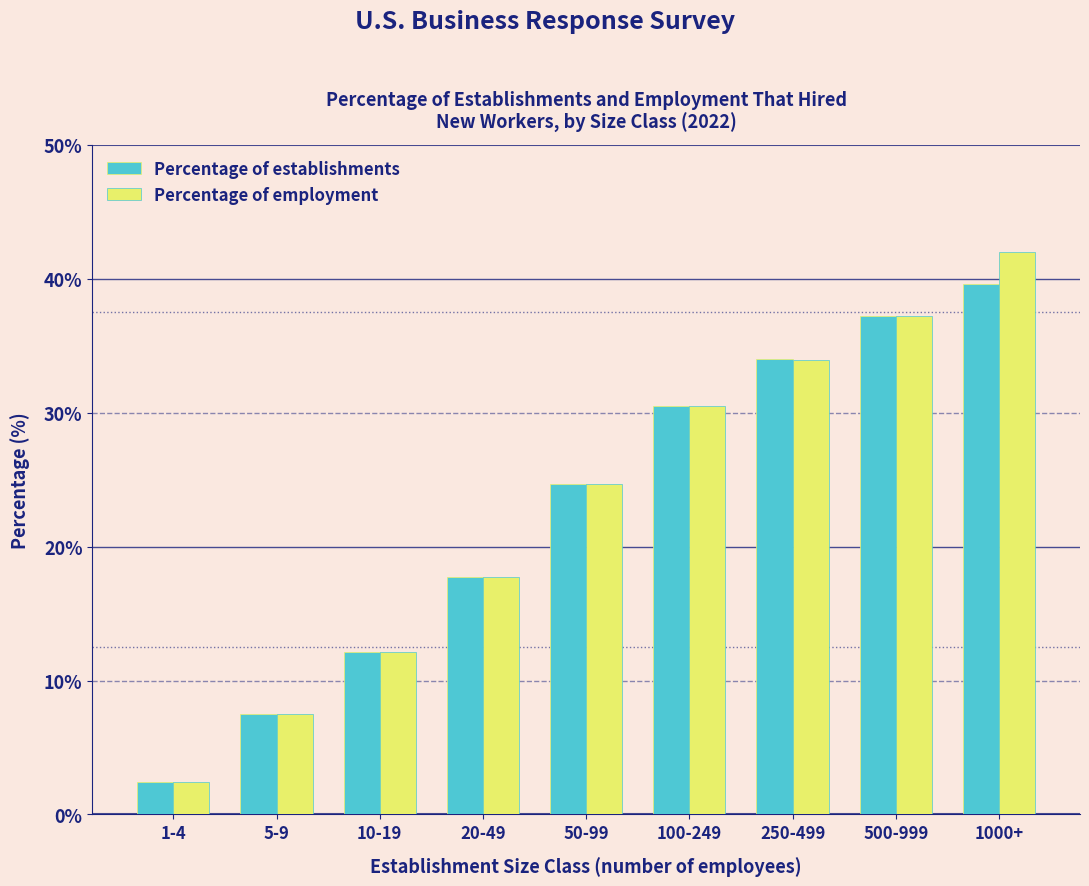

Reading left to right, transcribe all the data shown in this chart.

Percentage of establishments: 2.4	7.5	12.1	17.7	24.7	30.5	34.0	37.2	39.6
Percentage of employment: 2.4	7.5	12.1	17.7	24.7	30.5	33.9	37.2	42.0